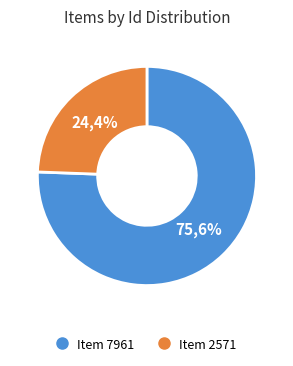

Rank the categories by value from lowest to highest.

Item 2571, Item 7961